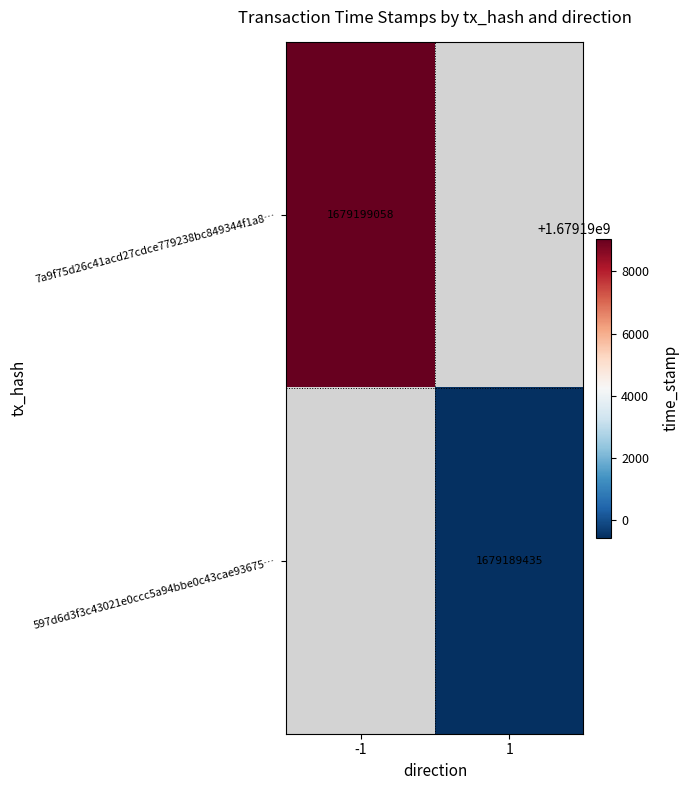

Is it true that 597d6d3f3c43021e0ccc5a94bbe0c43cae93675… equals 1679189435 at 1?

True